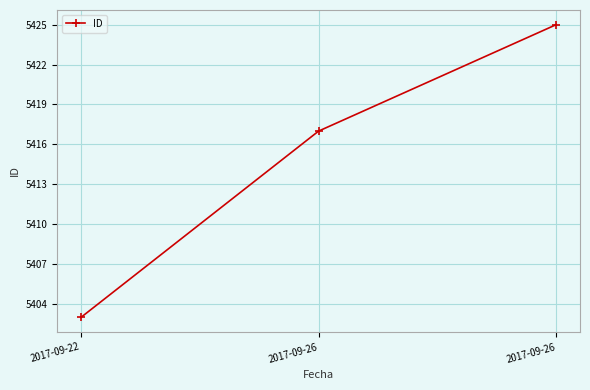

Reading left to right, transcribe all the data shown in this chart.

2017-09-22=5403	2017-09-26=5417	2017-09-26=5425